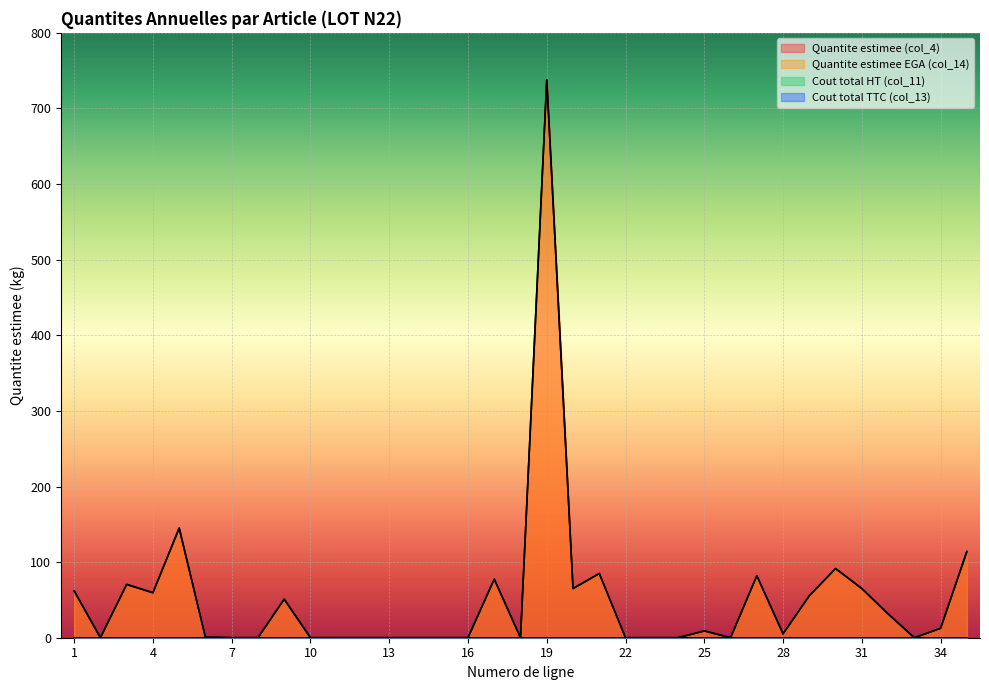

True or false: Quantite estimee (col_4) and Quantite estimee EGA (col_14) cross at least once.

False